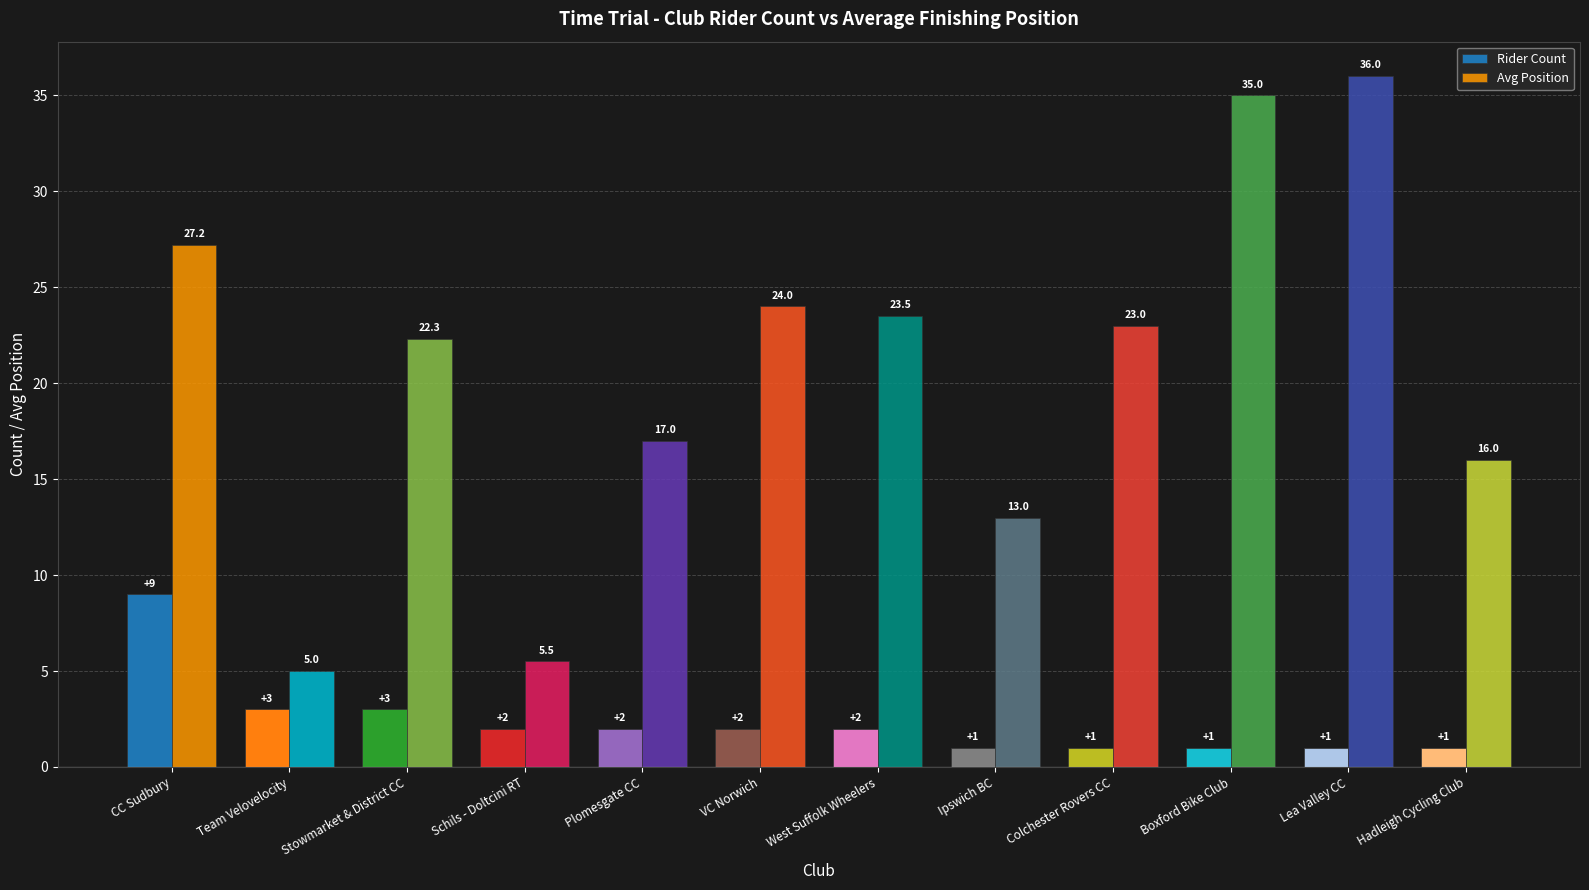

Rank the categories by Avg Position value from highest to lowest.

Lea Valley CC, Boxford Bike Club, CC Sudbury, VC Norwich, West Suffolk Wheelers, Colchester Rovers CC, Stowmarket & District CC, Plomesgate CC, Hadleigh Cycling Club, Ipswich BC, Schils - Doltcini RT, Team Velovelocity